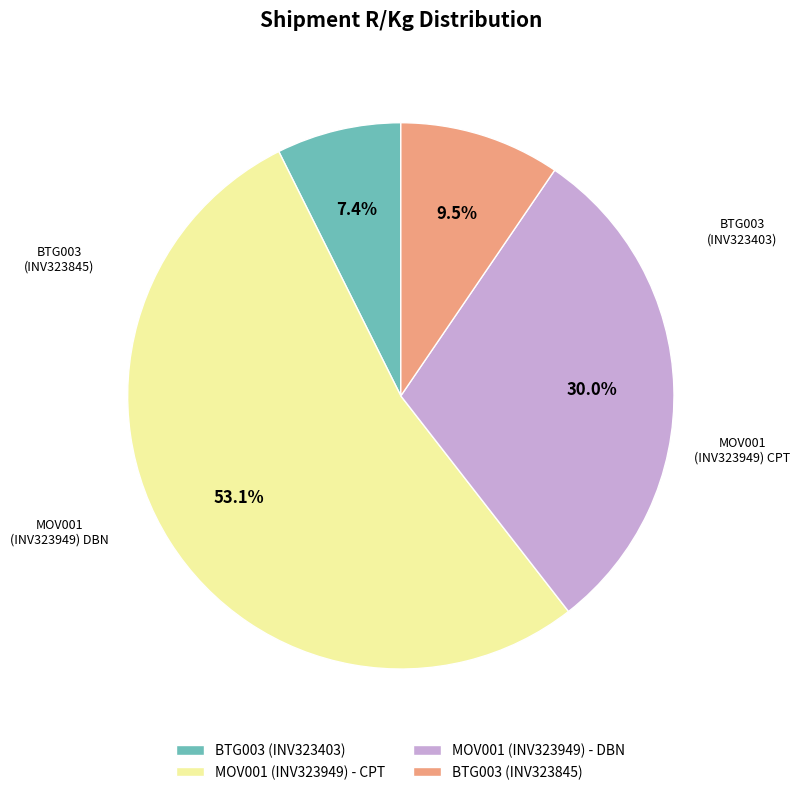

To the nearest percent, what is the difference between the BTG003 (INV323403) and MOV001 (INV323949) - DBN slice percentages?

23%